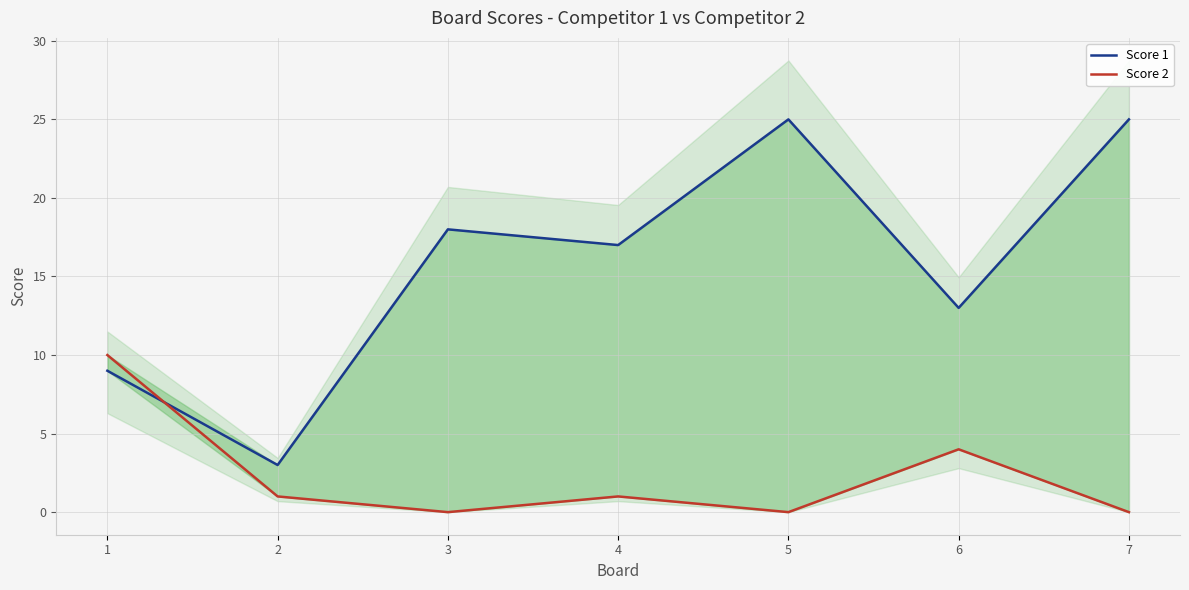

Which series has the largest range (max minus min)?

Score 1